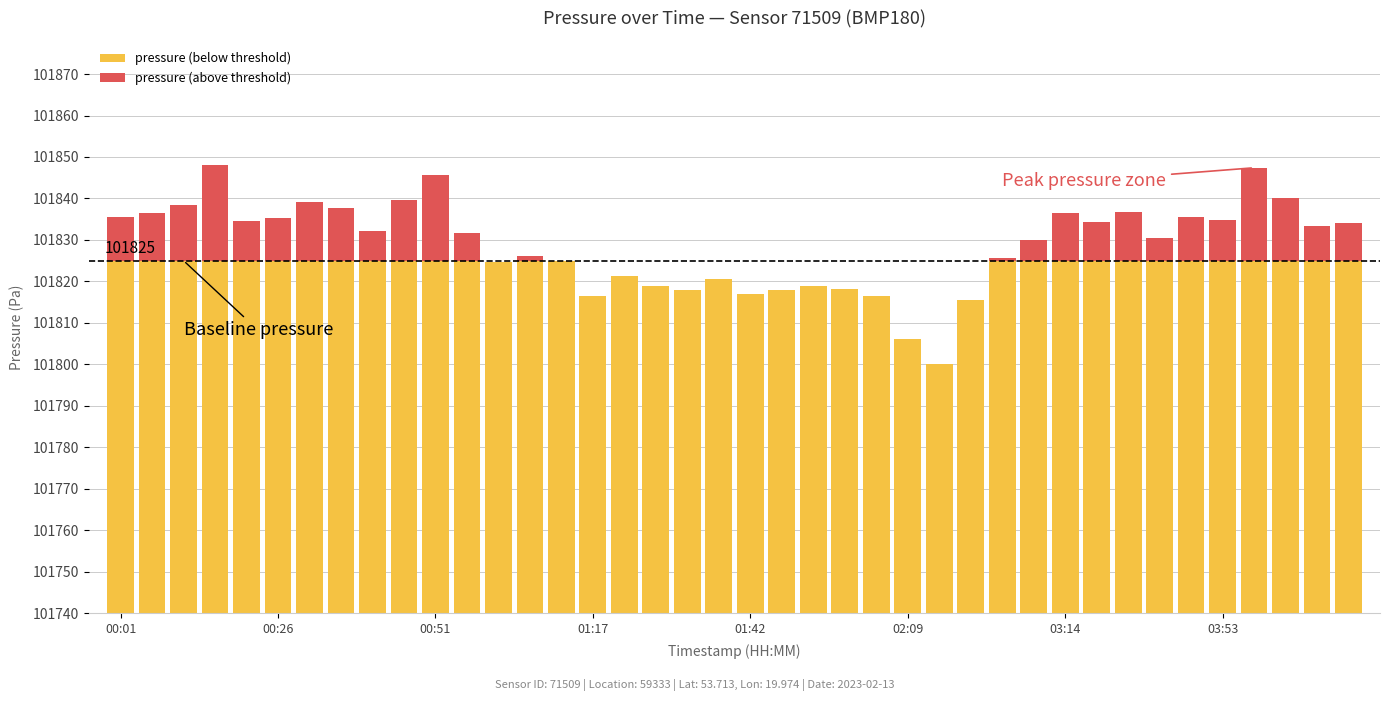

The pressure (above threshold) series shows 0.0 at 19. True or false?

True